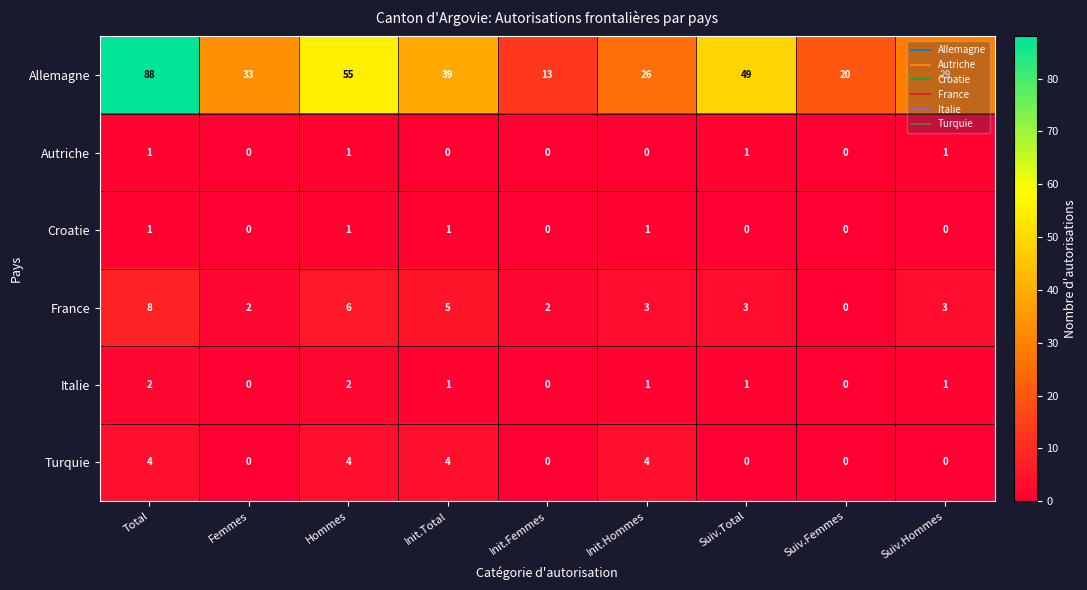

Count the number of categories in the chart.

9